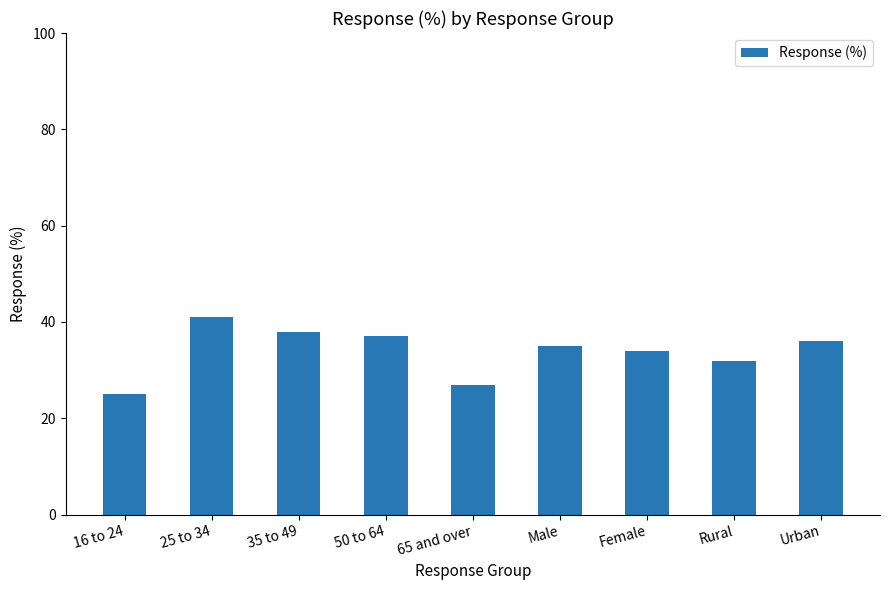

List the labels in order of value, largest first.

25 to 34, 35 to 49, 50 to 64, Urban, Male, Female, Rural, 65 and over, 16 to 24